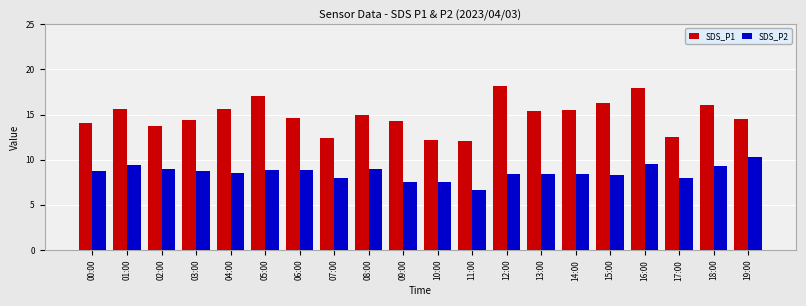

Which series has the largest range (max minus min)?

SDS_P1